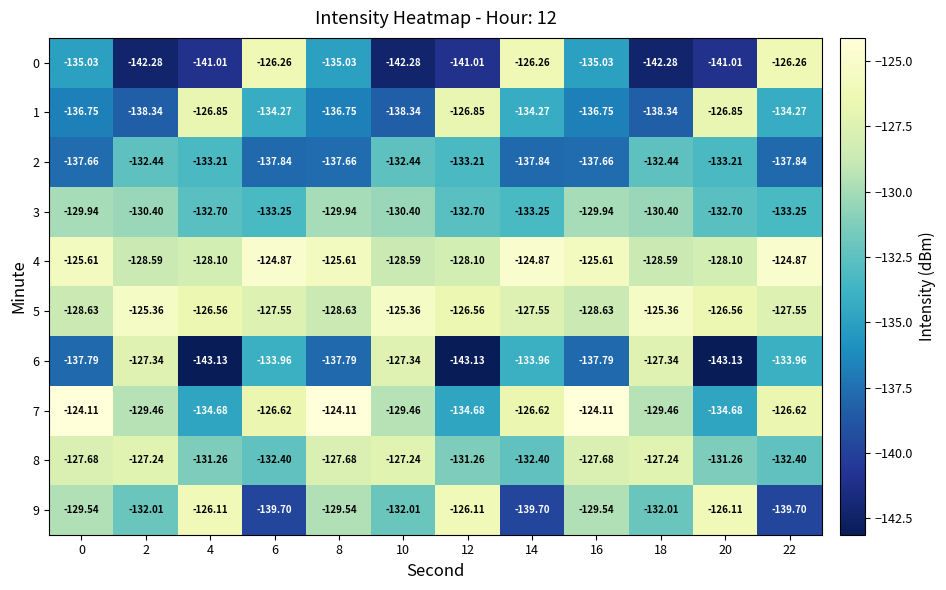

Is the value of 7 at 6 greater than the value of 1 at 18?

Yes